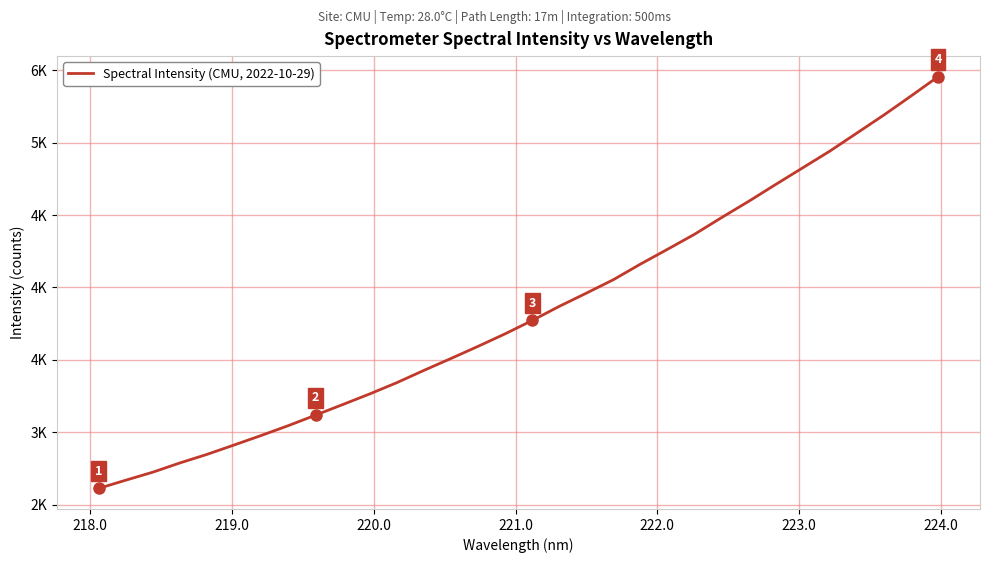

Does the chart have visible grid lines?

Yes